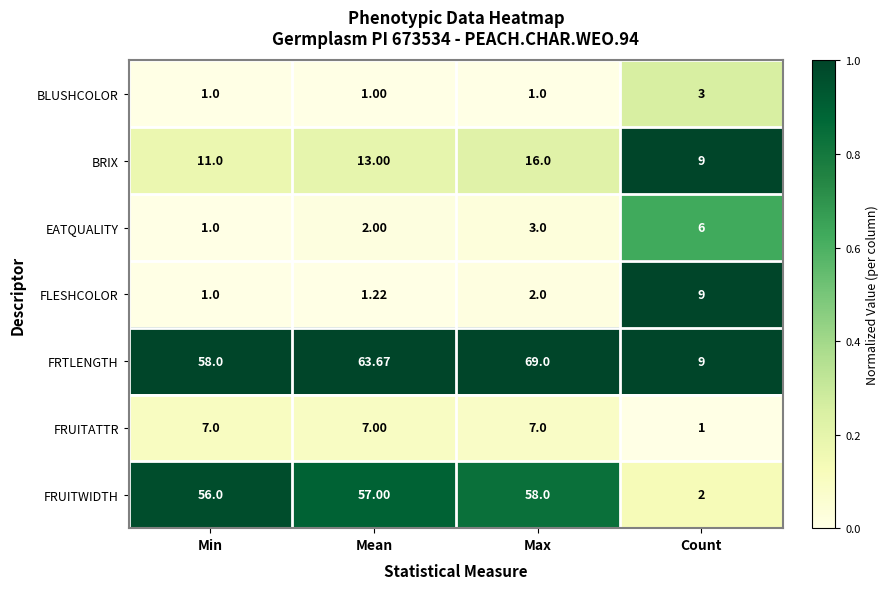

Rank the series by their maximum value, from highest to lowest.

FRTLENGTH, FRUITWIDTH, BRIX, FLESHCOLOR, FRUITATTR, EATQUALITY, BLUSHCOLOR